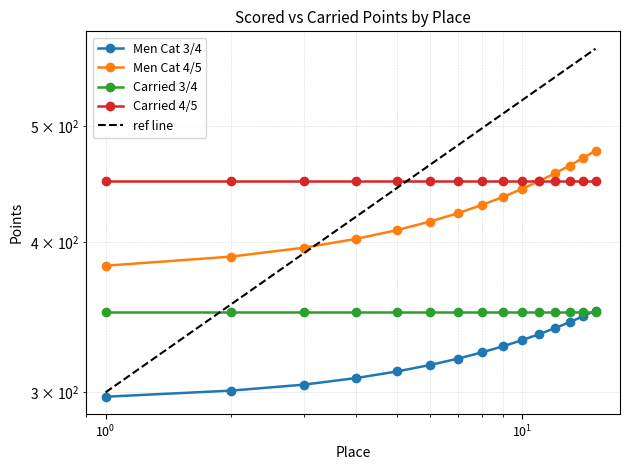

Between 4 and 13, which series saw the biggest shift?

Men Cat 4/5